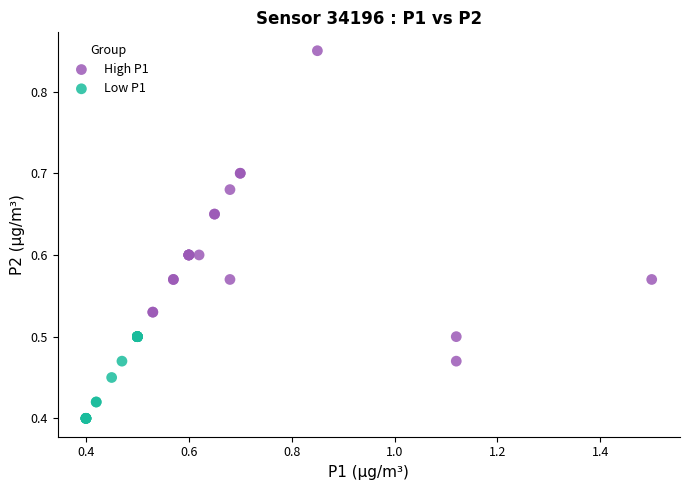

What are all the series names shown in the legend?

High P1, Low P1